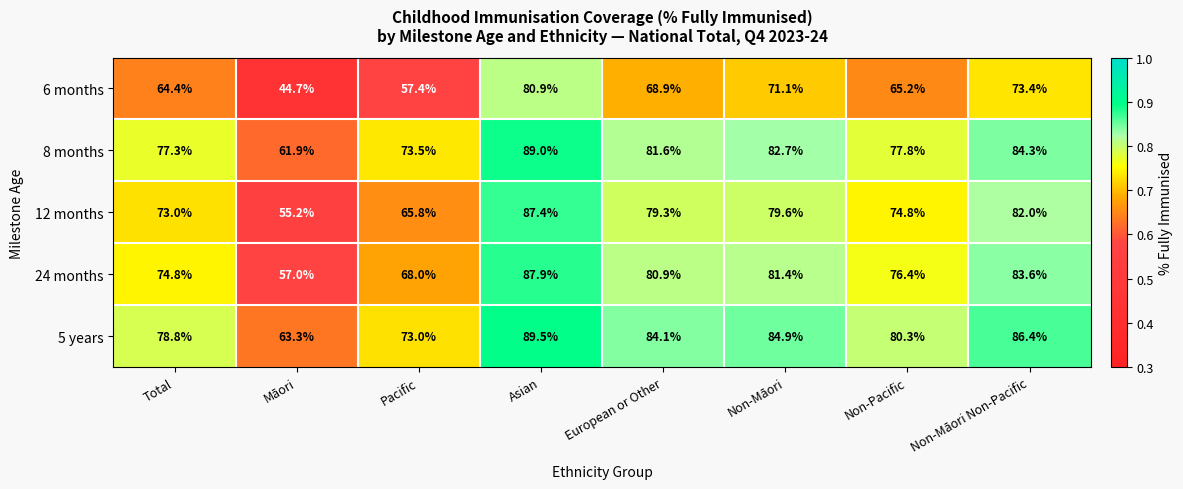

Is the value of 12 months at Non-Māori Non-Pacific greater than the value of 8 months at Pacific?

Yes